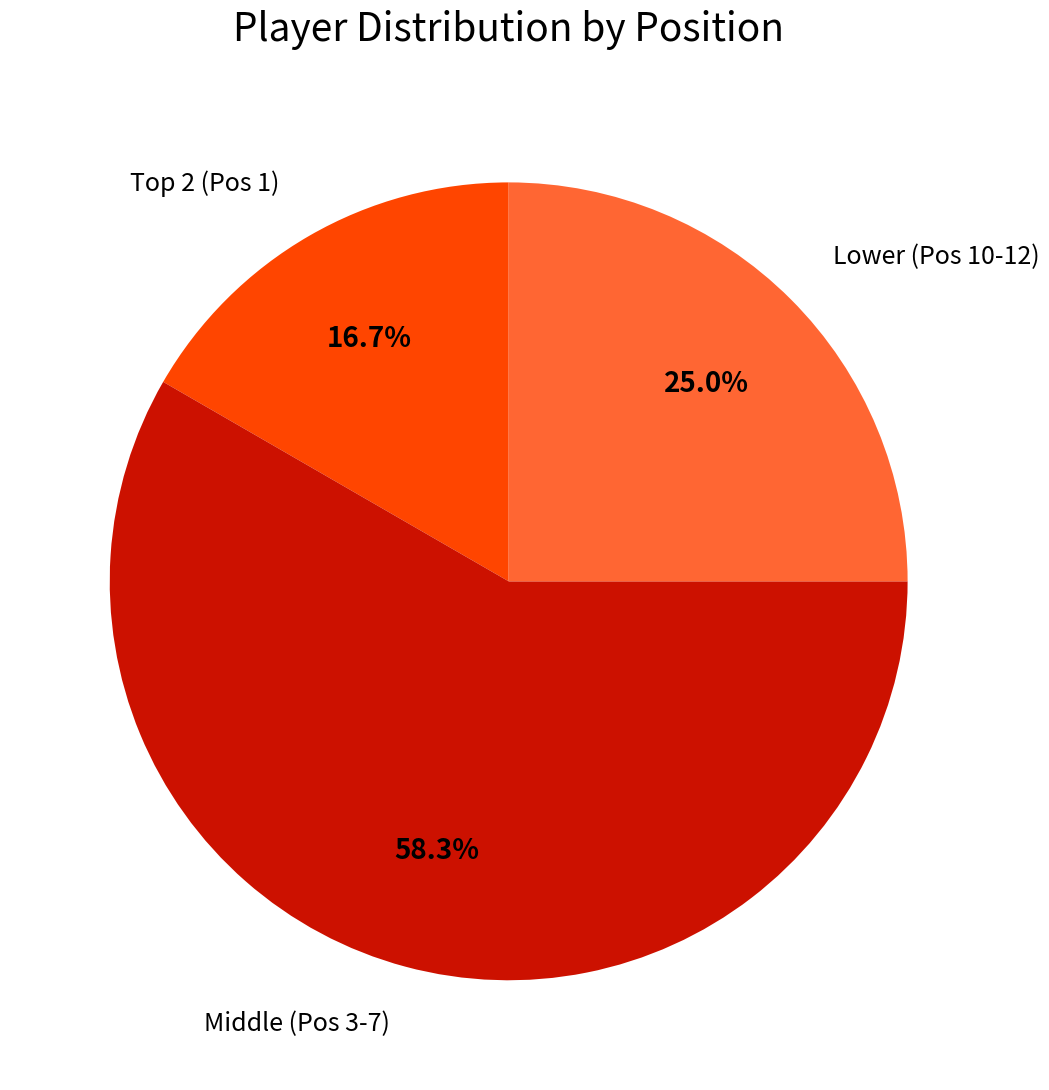

Is there a majority slice in this chart?

Yes